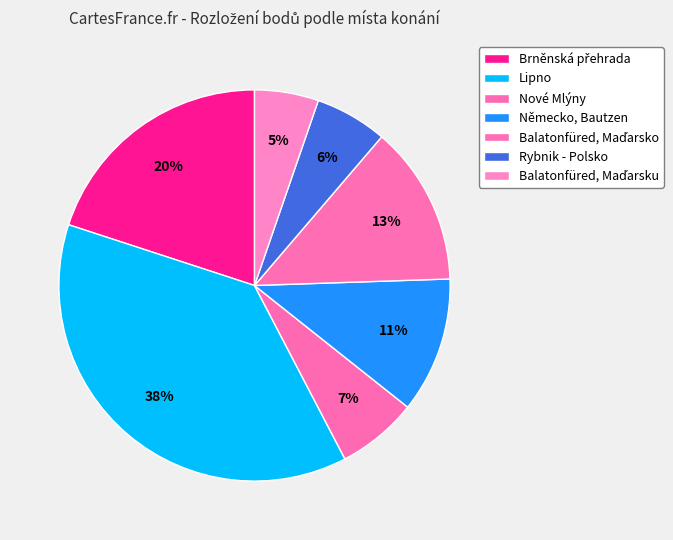

How many slices are in this pie chart?

7